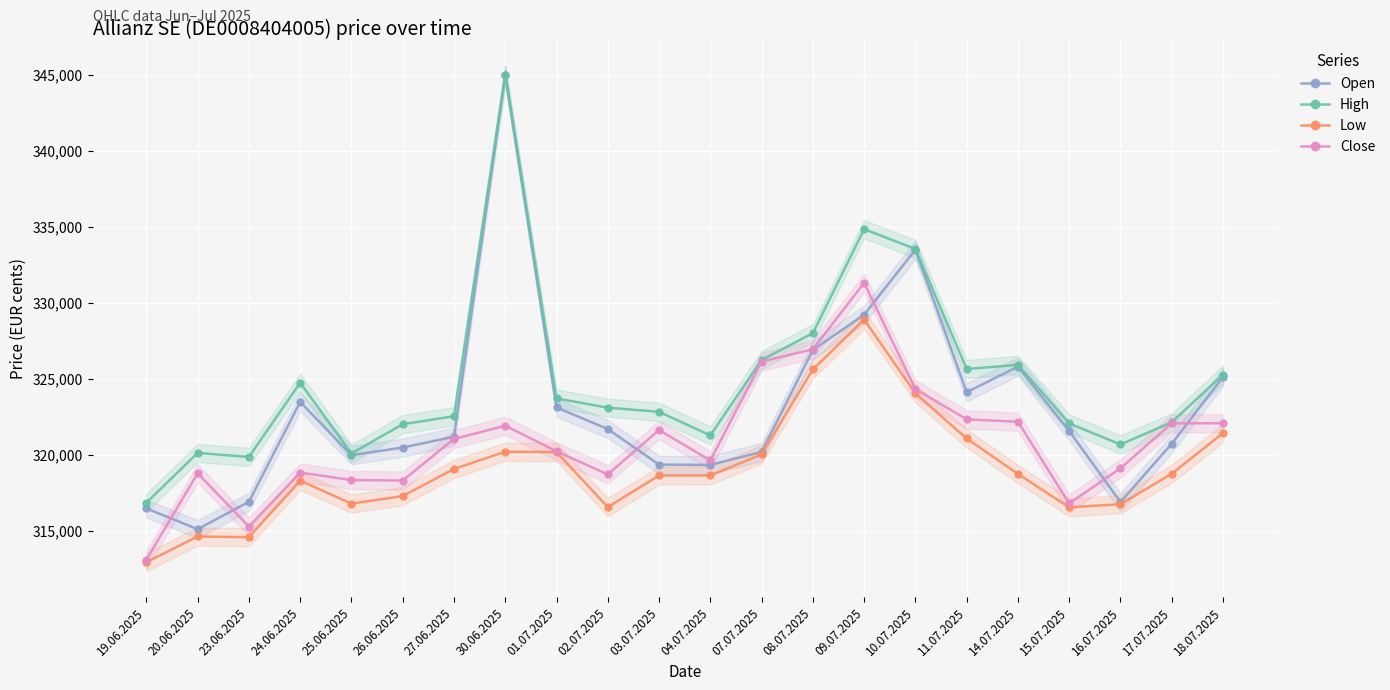

What is the label of the 12th point from the left?

04.07.2025